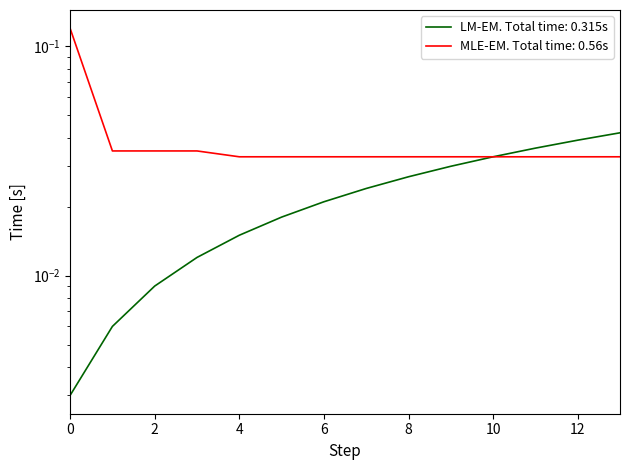

The value at 2012-10-23 is 0.0. True or false?

False